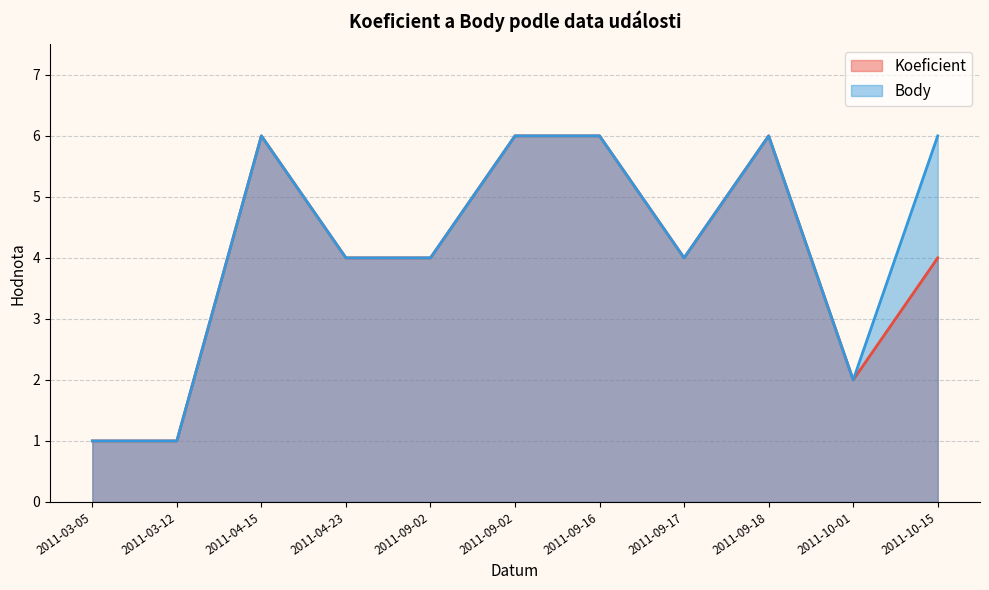

At which category does the chart reach its minimum across all series?

2011-03-05